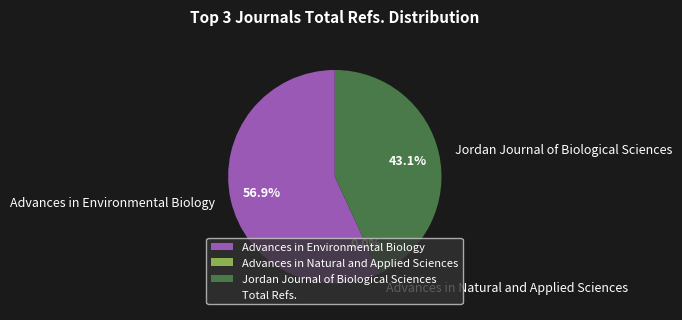

Is Advances in Natural and Applied Sciences the majority of the pie?

No